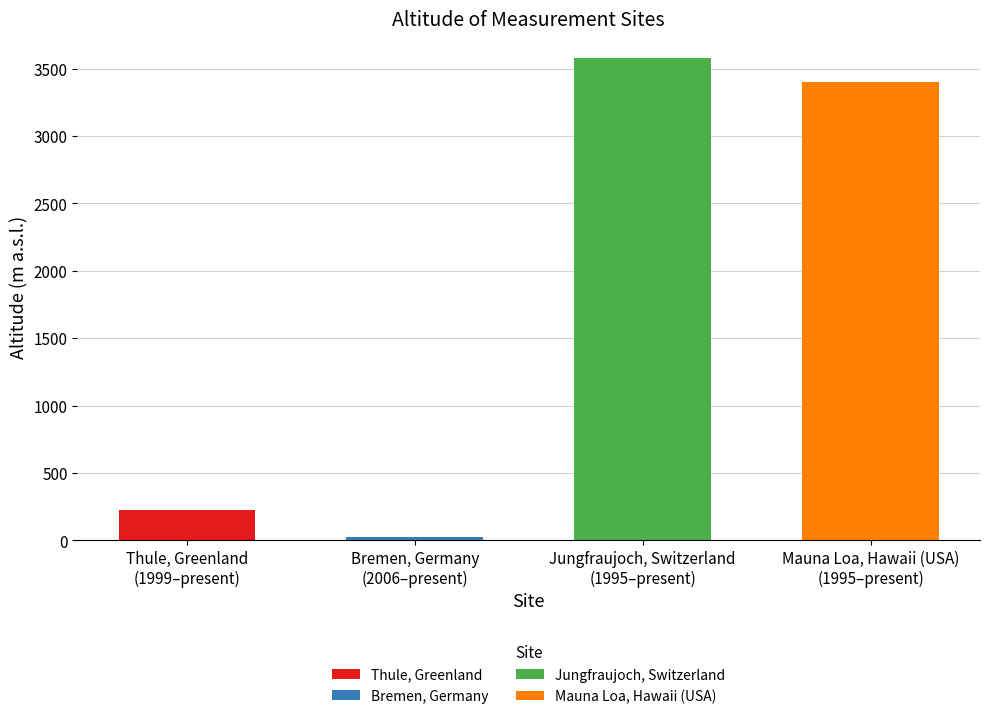

Which label corresponds to the smallest value in the chart?

Bremen, Germany
(2006–present)